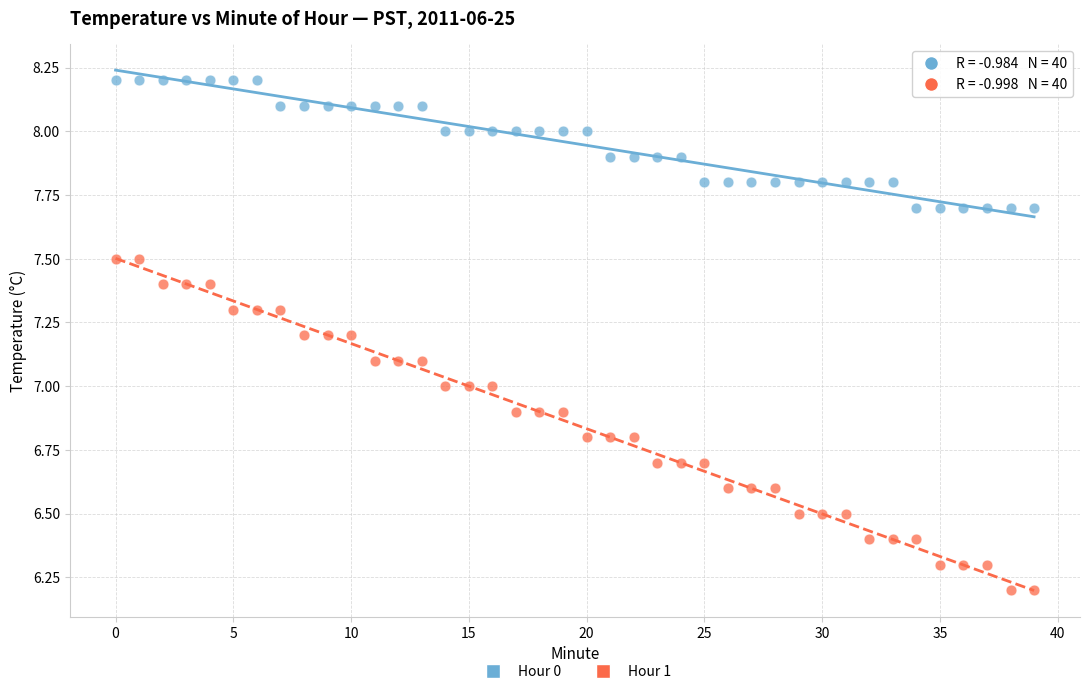

Which series reaches the maximum Y coordinate?

Hour 0